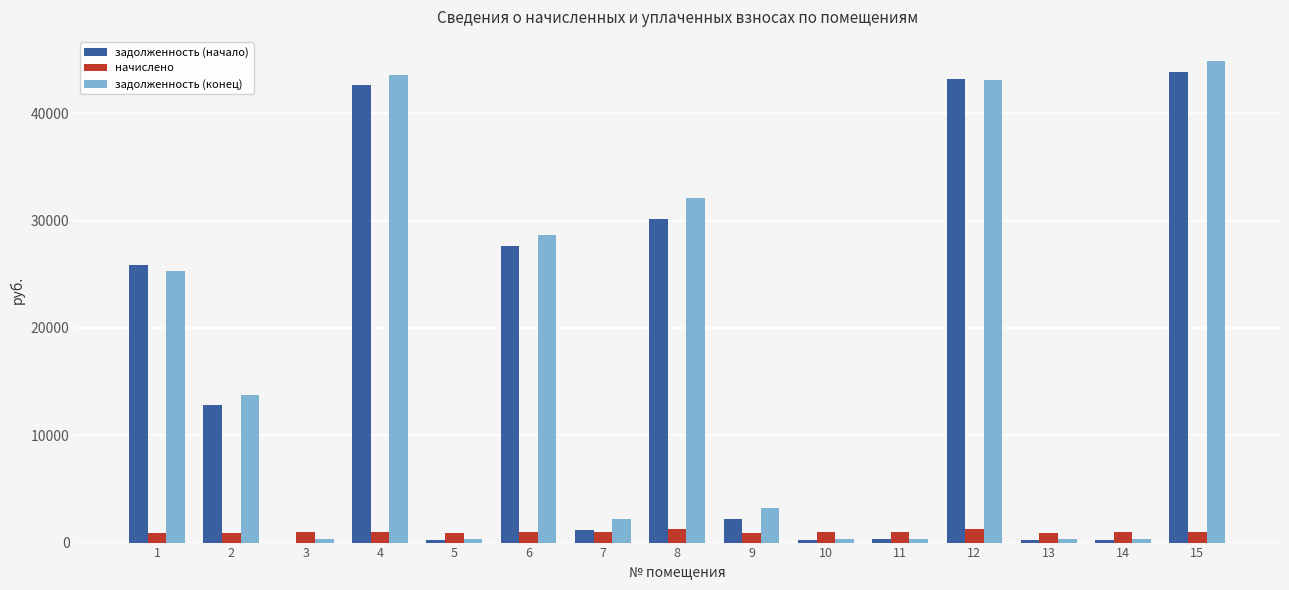

What is the highest value of the начислено series?

1288.2